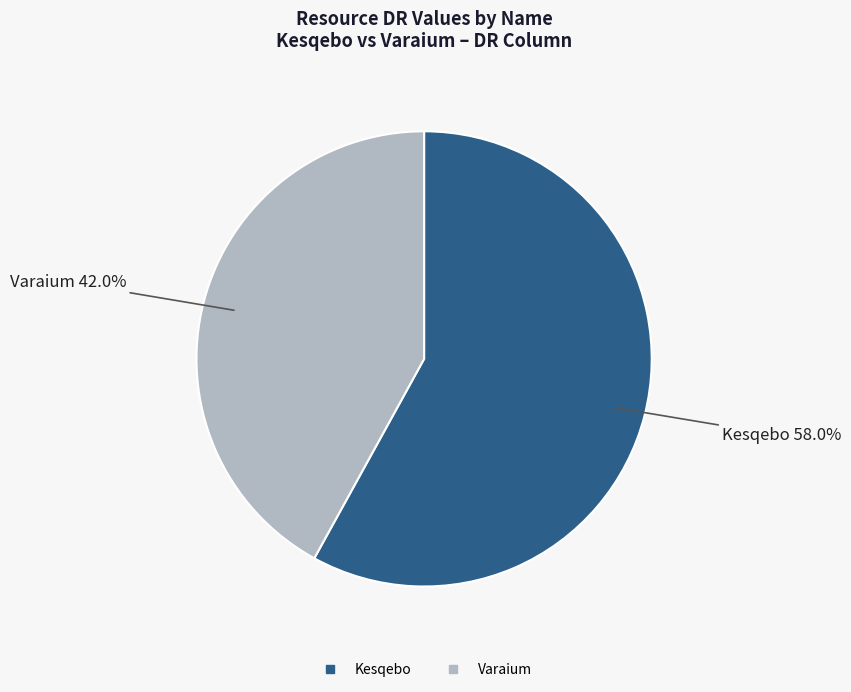

How many slices are in this pie chart?

2